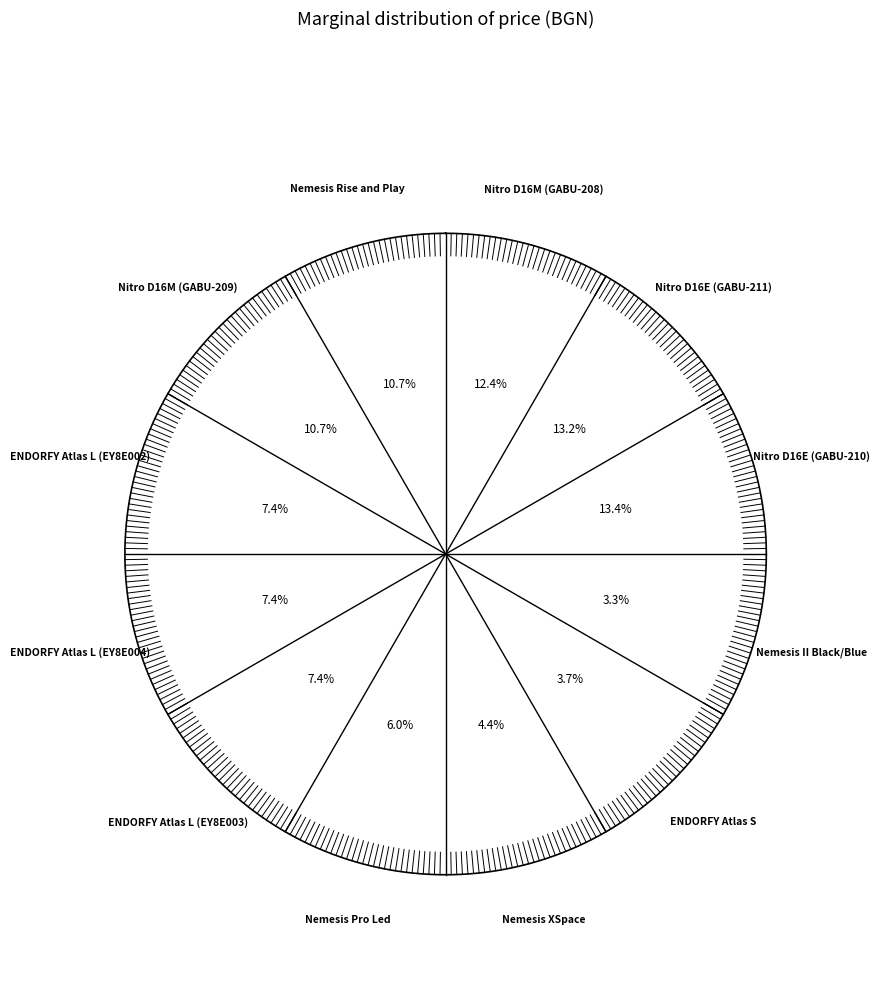

What is the change in value from Nemesis XSpace to Nitro D16M (GABU-209)?

+470.0